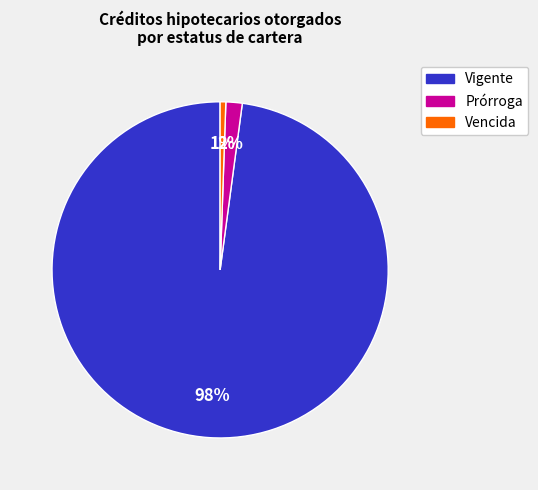

Which category accounts for the majority?

Vigente